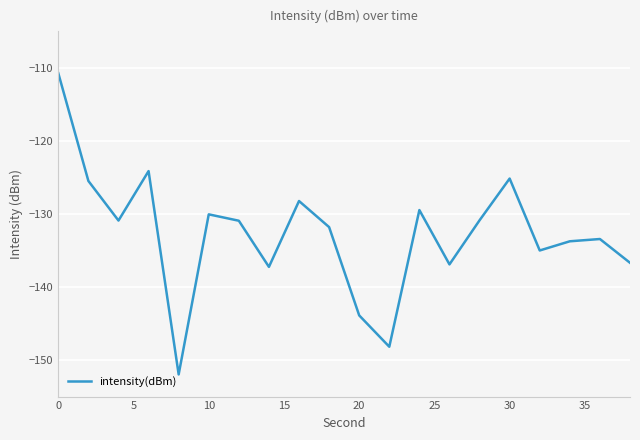

What is the maximum value shown in the chart?

-110.7